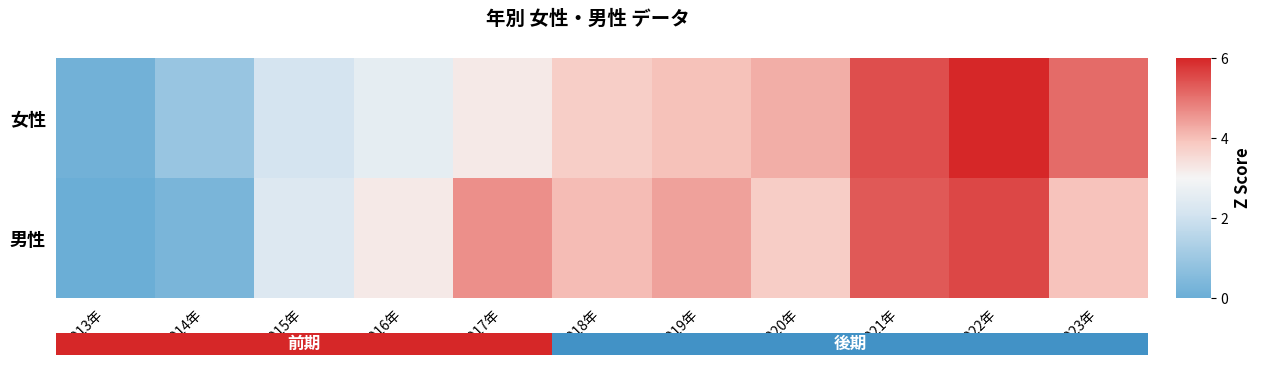

What is the greatest value displayed?

6.0